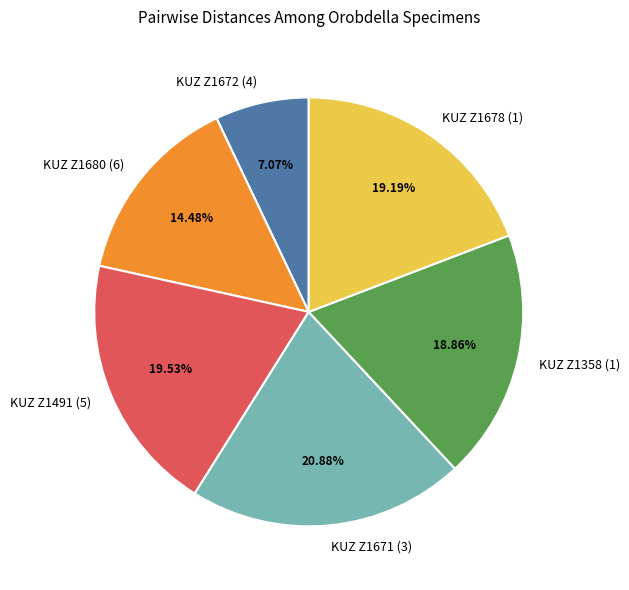

To the nearest percent, what percentage of the pie is KUZ Z1491 (5)?

20%